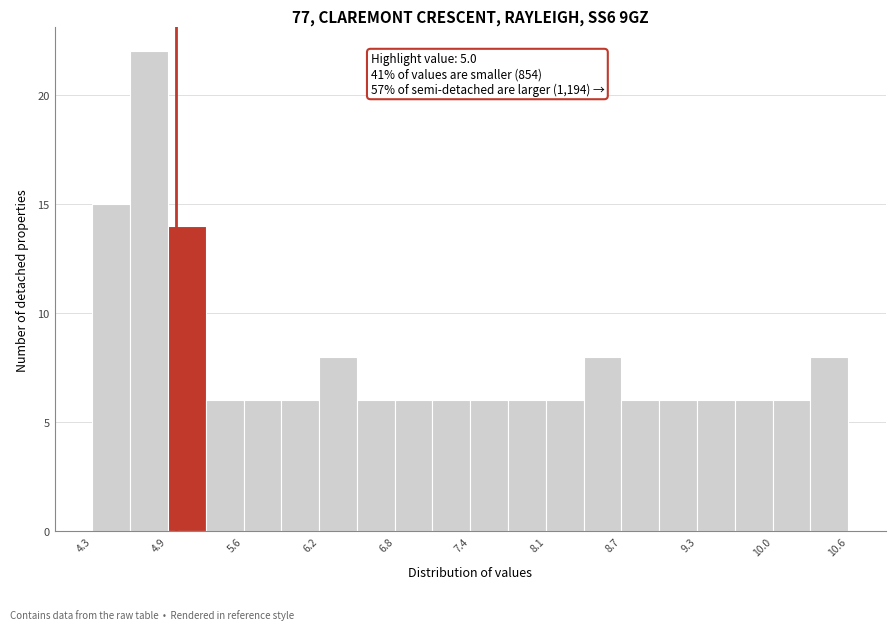

Around what value on the x-axis is the tallest bar? Give the approximate position of its centre, as read against the axis.

4.8